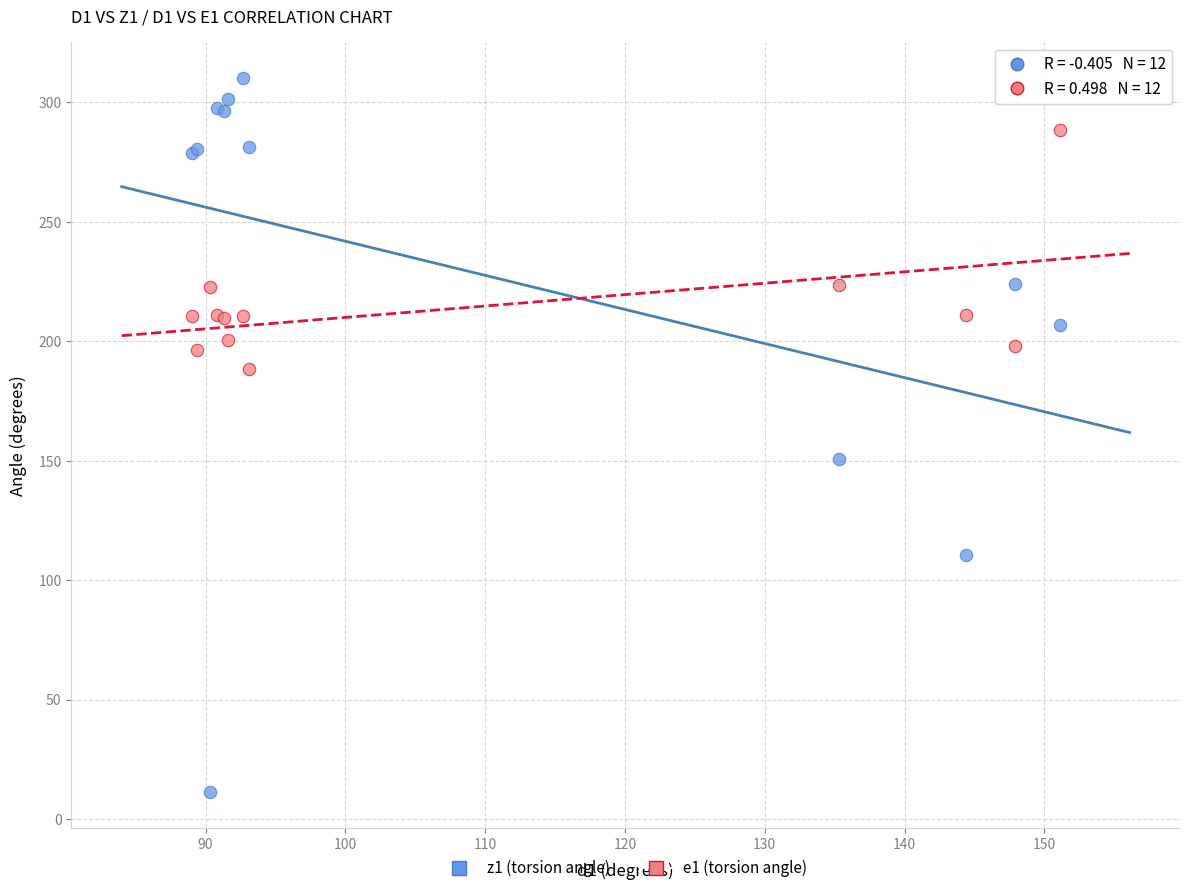

In the z1 (torsion angle) series, what Y value is closest to 160?

150.9